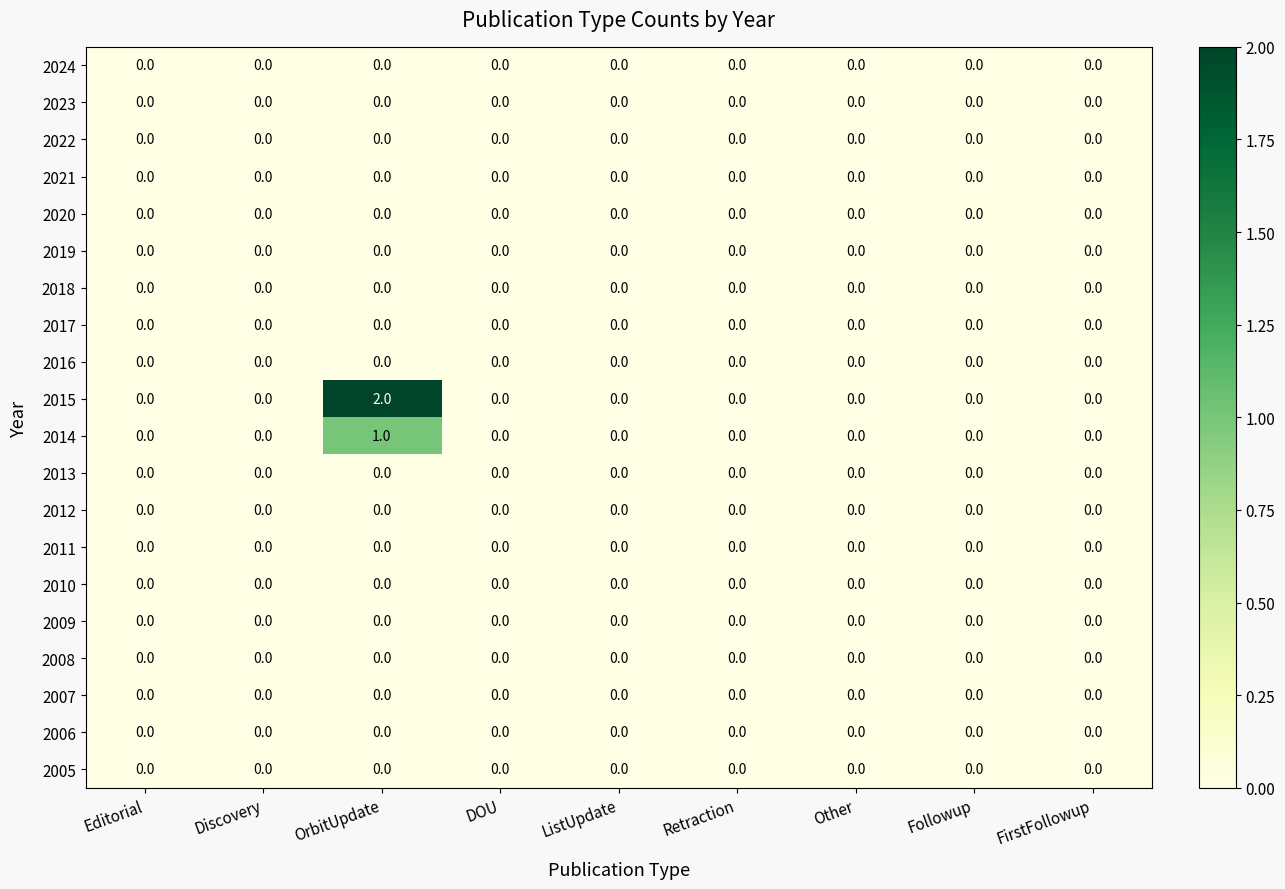

The value of 2006 at DOU is 0. True or false?

True